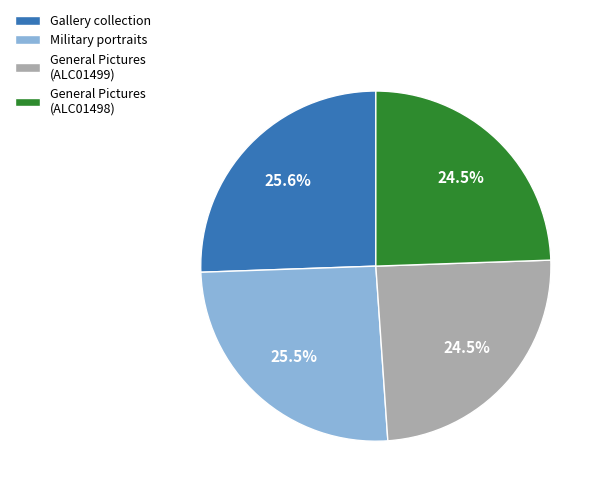

How many segments does this pie chart have?

4